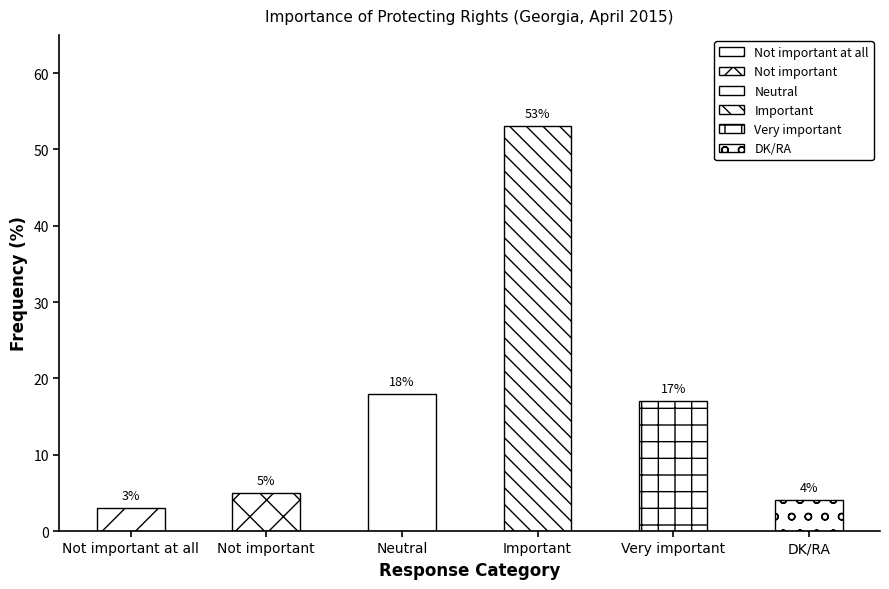

What is the value of the 1st bar from the left?

3